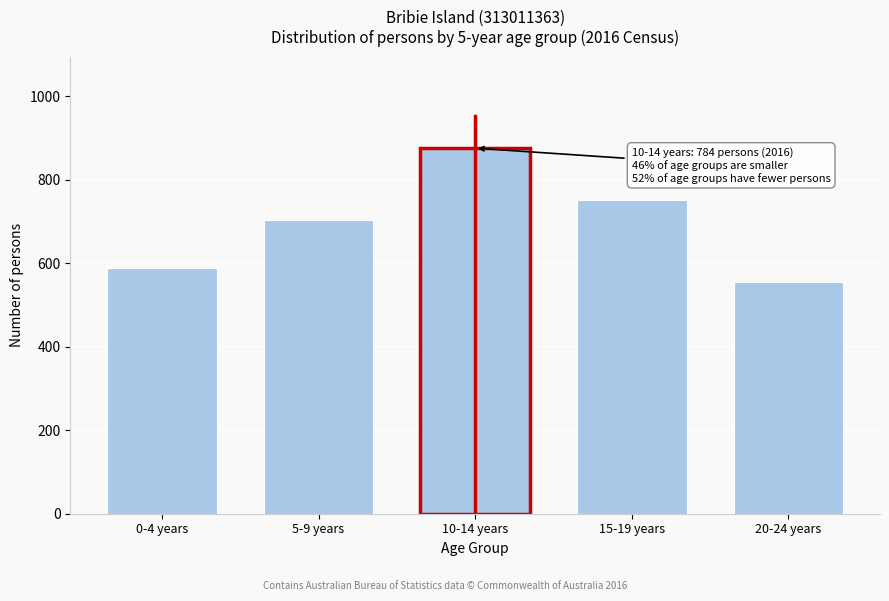

Reading right to left, transcribe all the data shown in this chart.

20-24 years=555	15-19 years=751	10-14 years=876	5-9 years=704	0-4 years=589